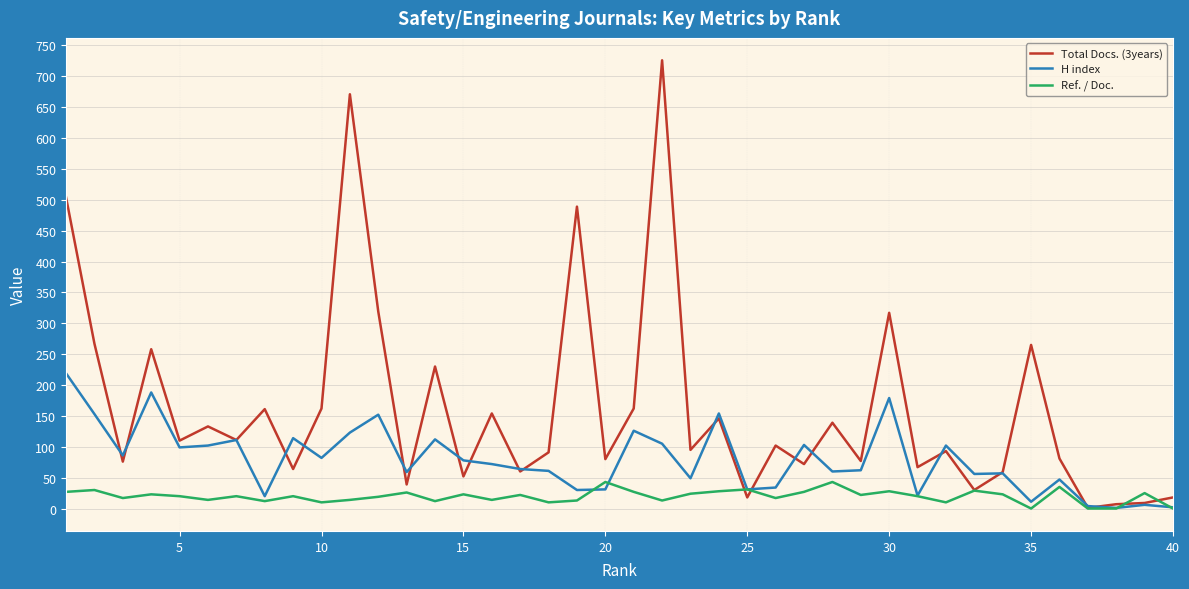

Which series has the largest total across all categories?

Total Docs. (3years)